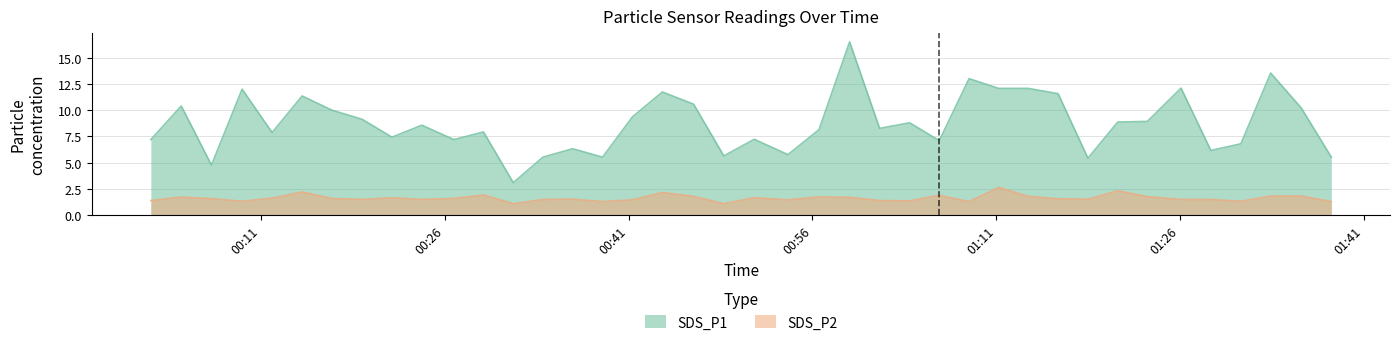

At which category is the sum across all series the highest?

2021/04/06 00:59:02